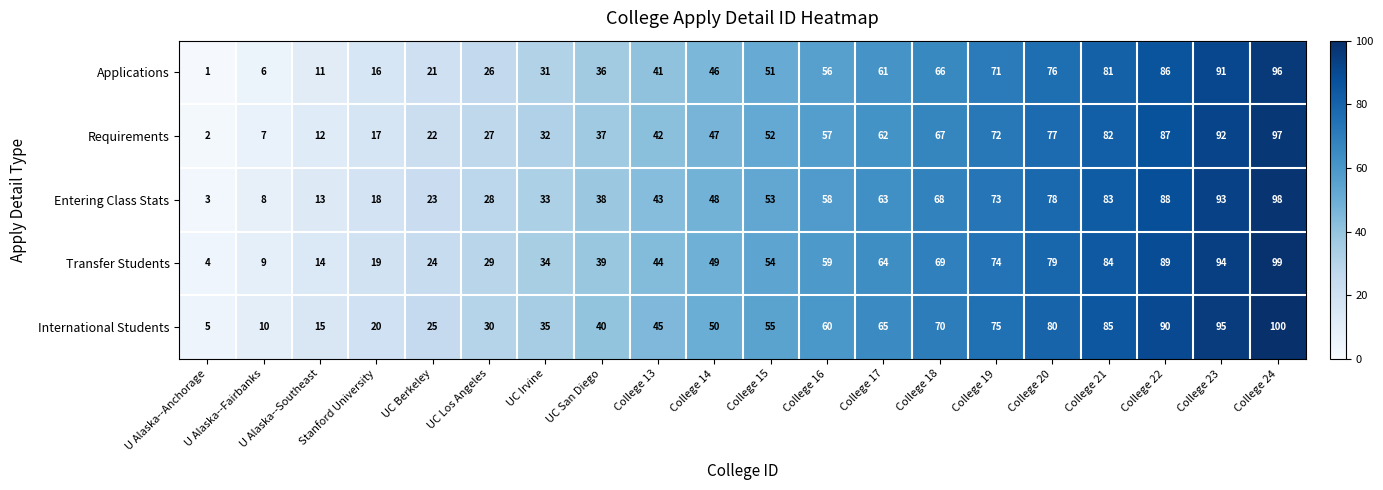

What is the lowest value of the International Students series?

5